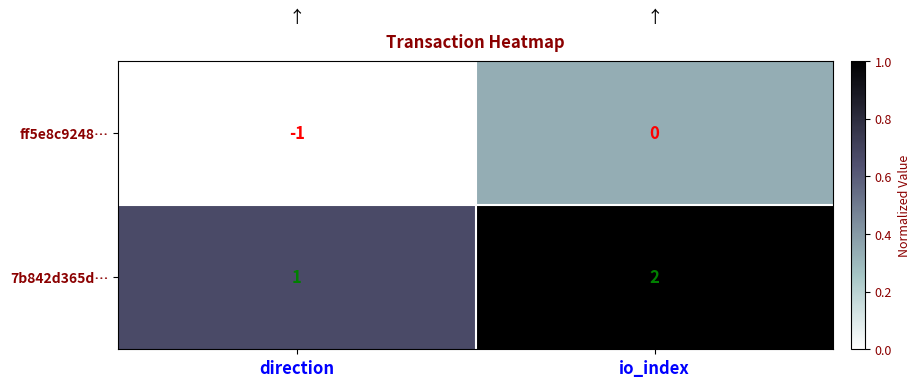

Reading left to right, extract all data points from this chart.

ff5e8c9248…: direction=-1	io_index=0
7b842d365d…: direction=1	io_index=2